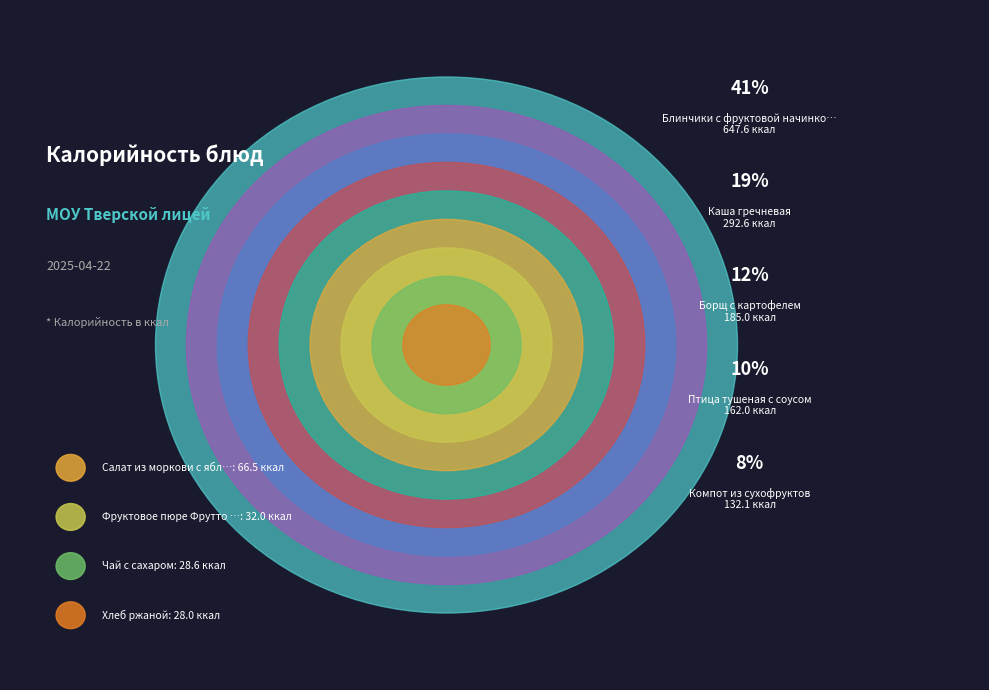

Is it true that Салат из моркови с яблоком is 11% of the pie?

False